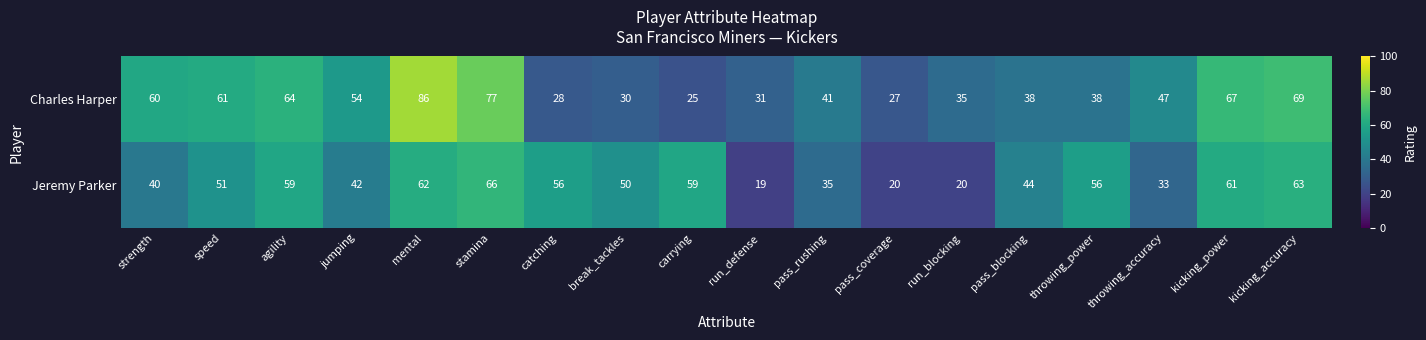

What is the spread (max minus min) of values at catching?

28